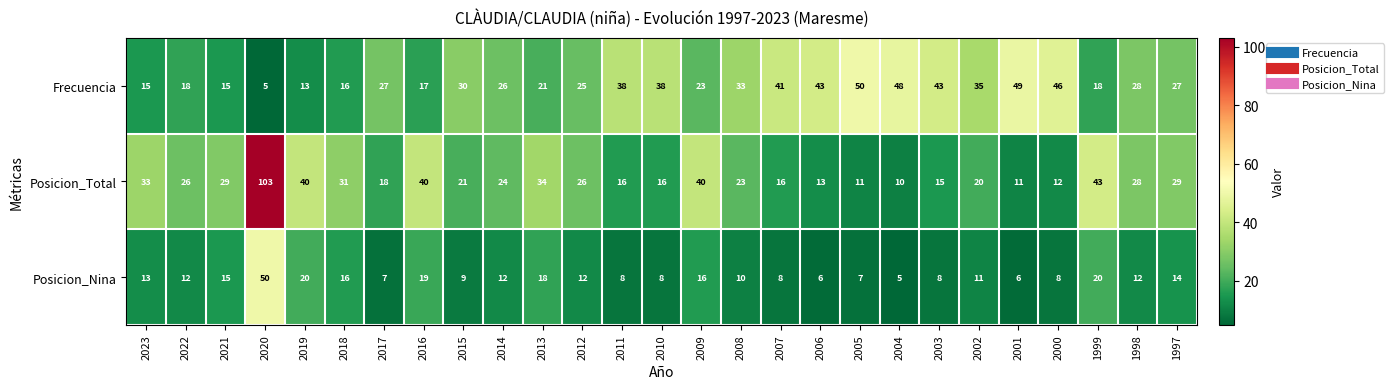

How many series are shown in this chart?

3